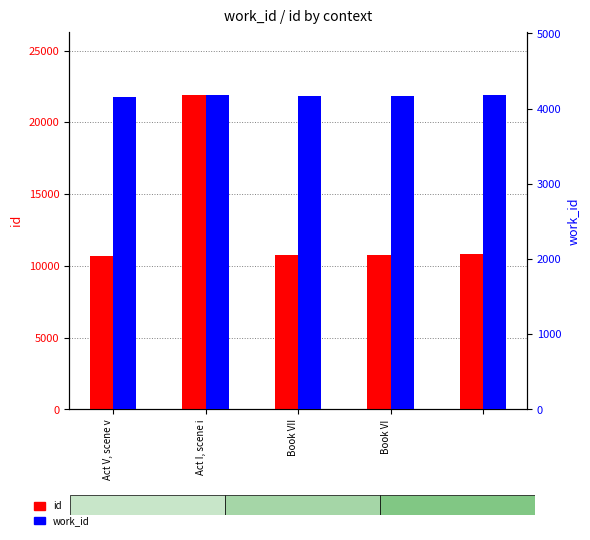

What value does the work_id series have at Book VII, to the nearest 10?

4170